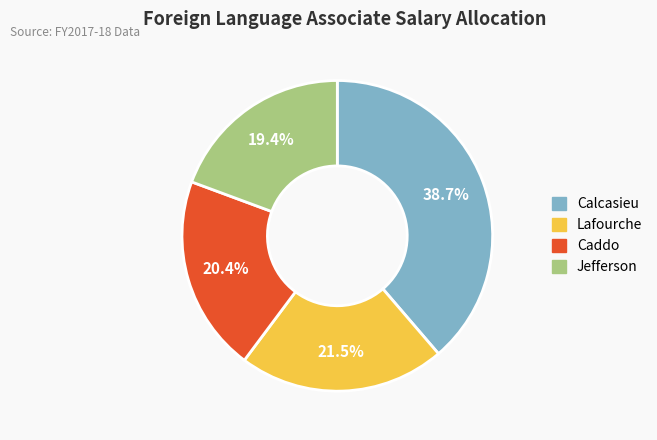

Does any single category account for the majority?

No